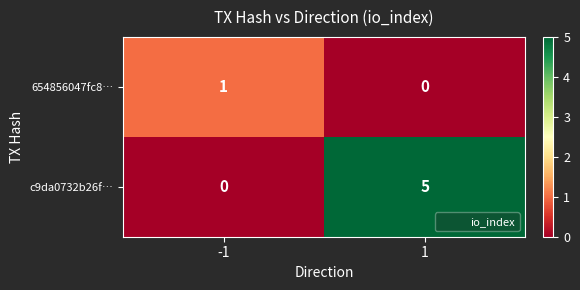

Count the number of categories in the chart.

2